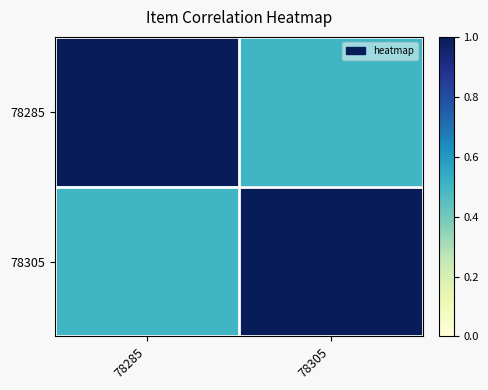

What is the total value across all series at 78305?

1.5